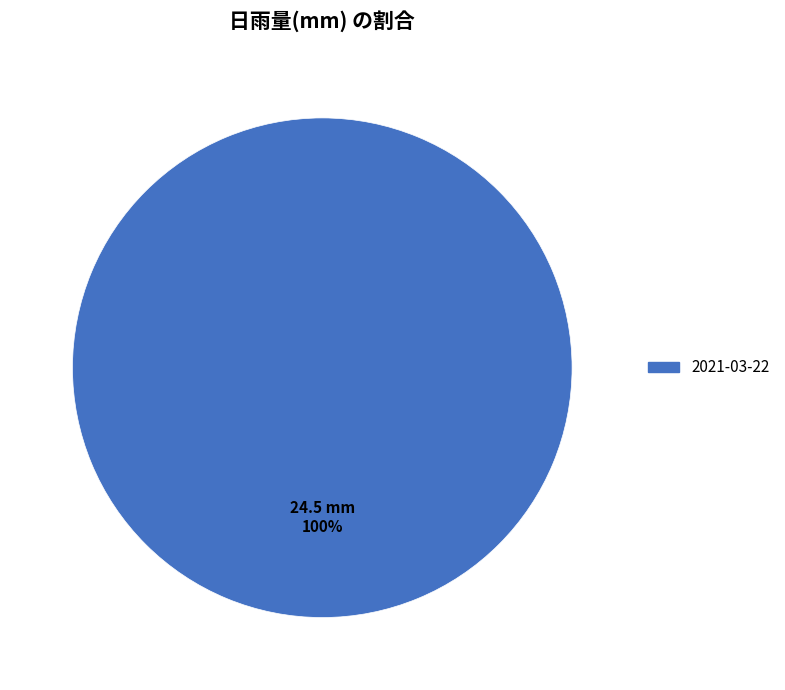

How many slices are in this pie chart?

1